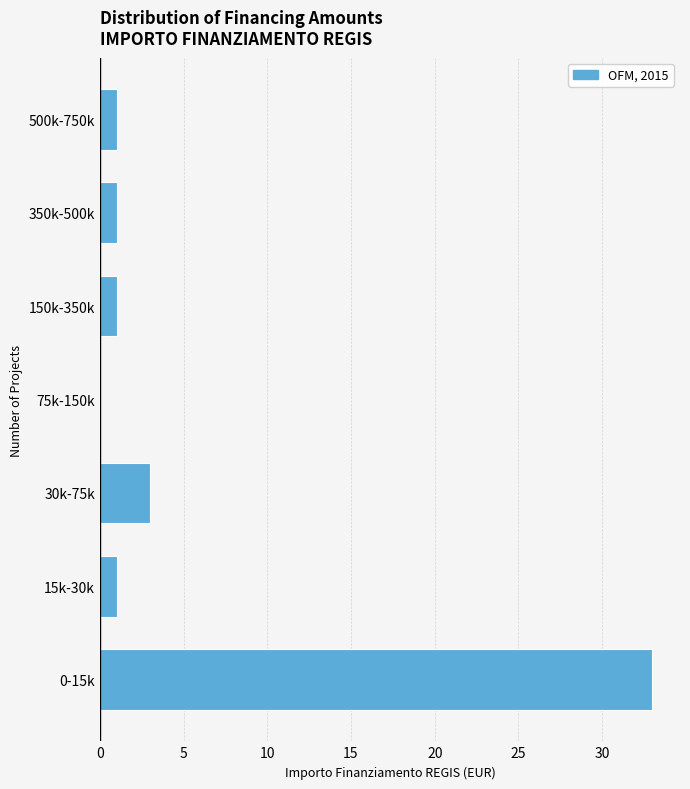

Reading bottom to top, extract all data points from this chart.

0-15k=33	15k-30k=1	30k-75k=3	75k-150k=0	150k-350k=1	350k-500k=1	500k-750k=1